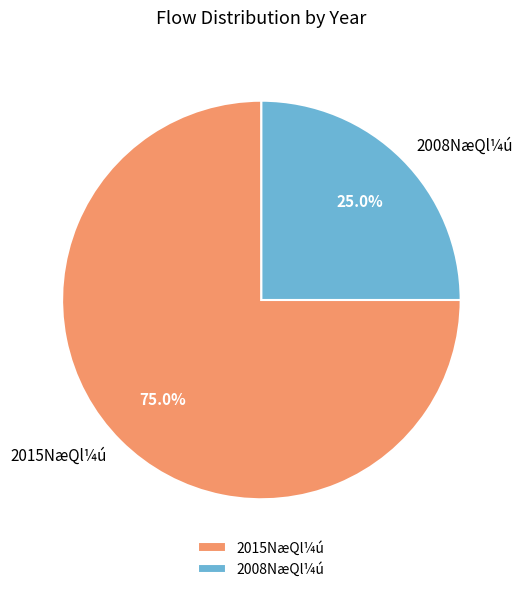

Which slice is the smallest?

2008NæQl¼ú